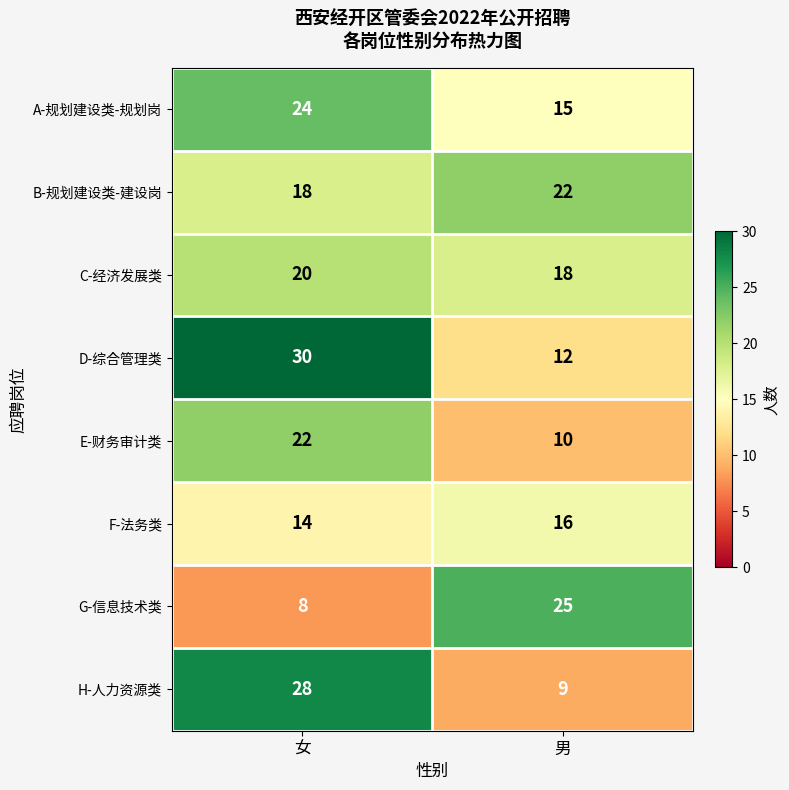

What is the average value of the A-规划建设类-规划岗 series?

20